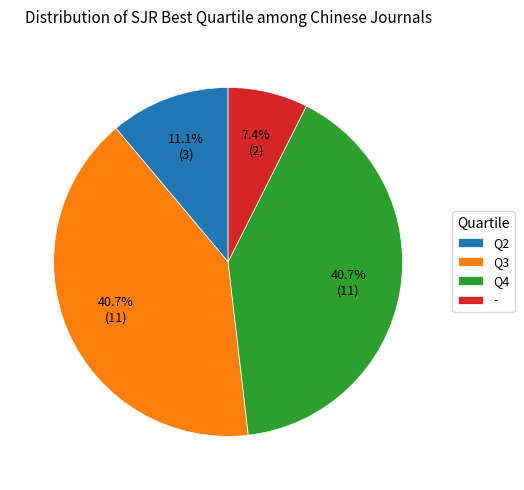

Approximately how many times larger is the value at Q3 compared to -?

5.5